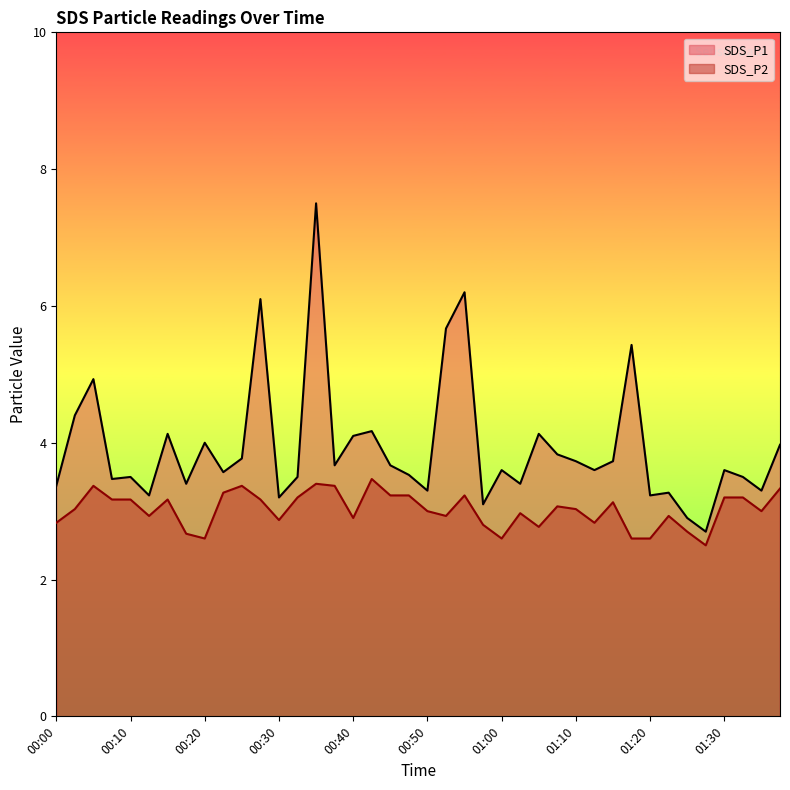

What is the approximate value of SDS_P2 at 01:00?

2.6